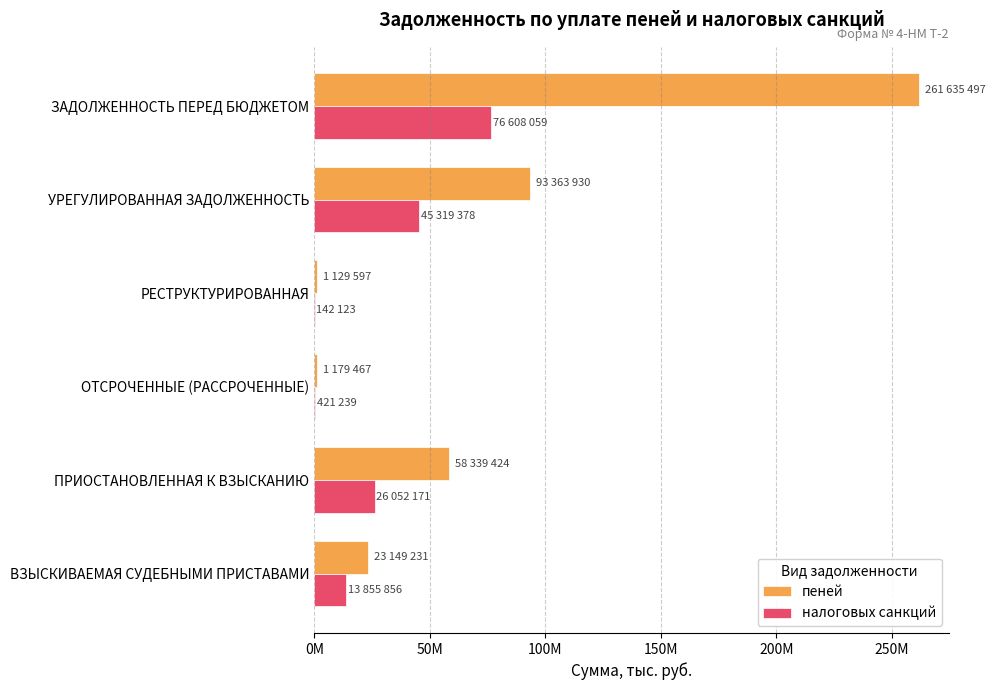

What are all the series names shown in the legend?

пеней, налоговых санкций